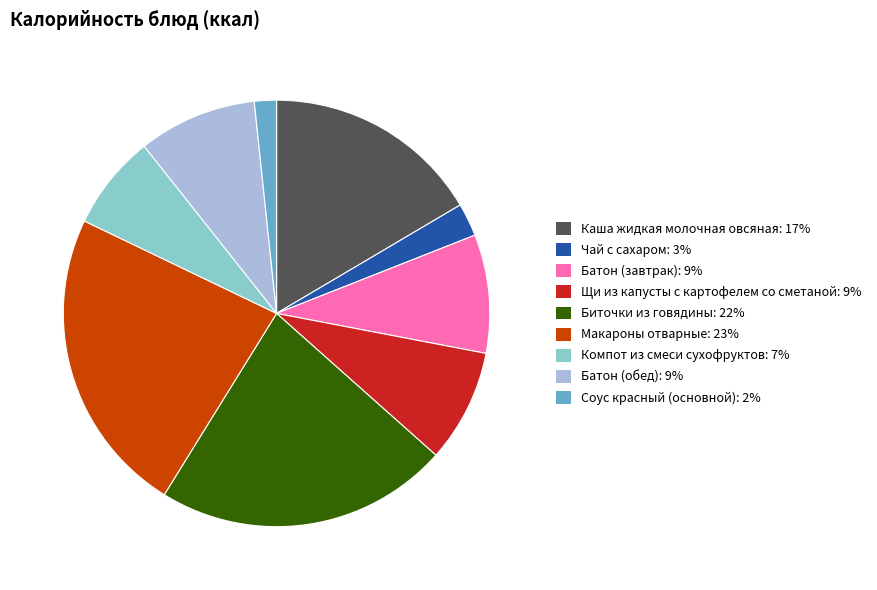

True or false: Каша жидкая молочная овсяная accounts for 17% of the total.

True